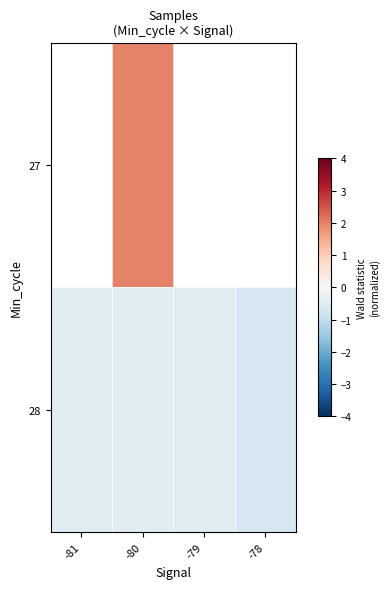

List the series in order of their peak value, lowest first.

row_0, row_1